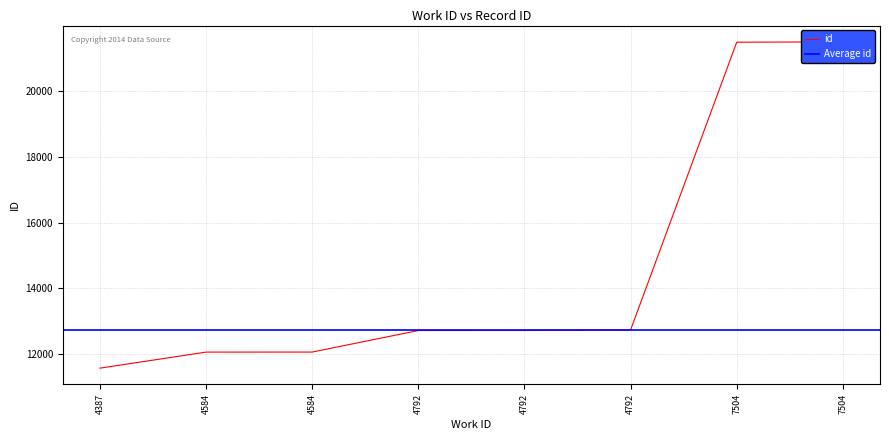

What is the average value?

14607